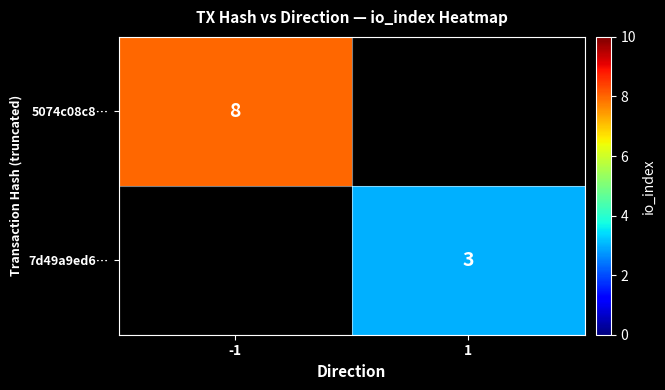

Is it true that 5074c08c8… equals 4 at -1?

False